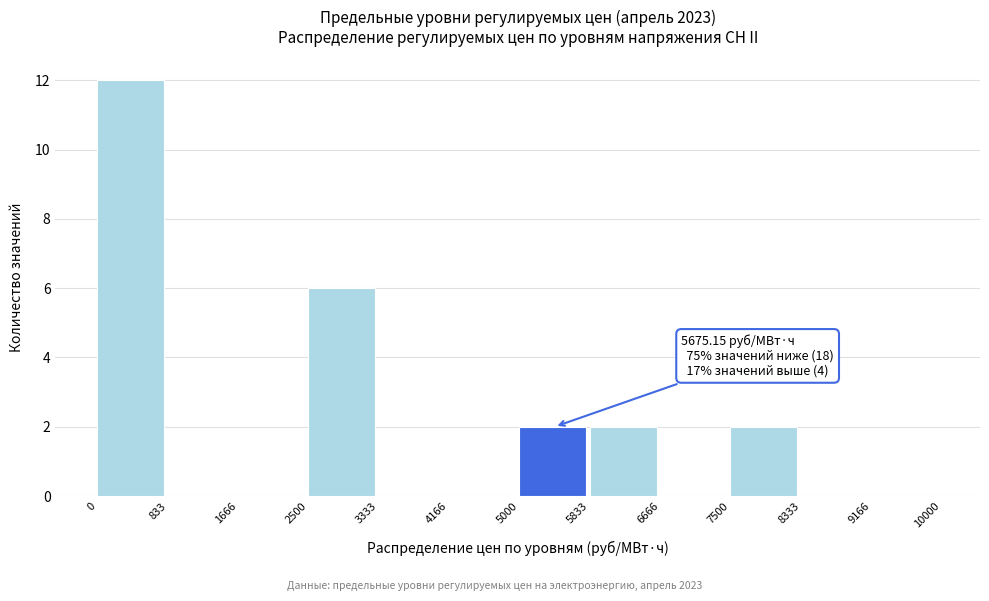

Which range on the x-axis has the tallest bar?

0 to 833